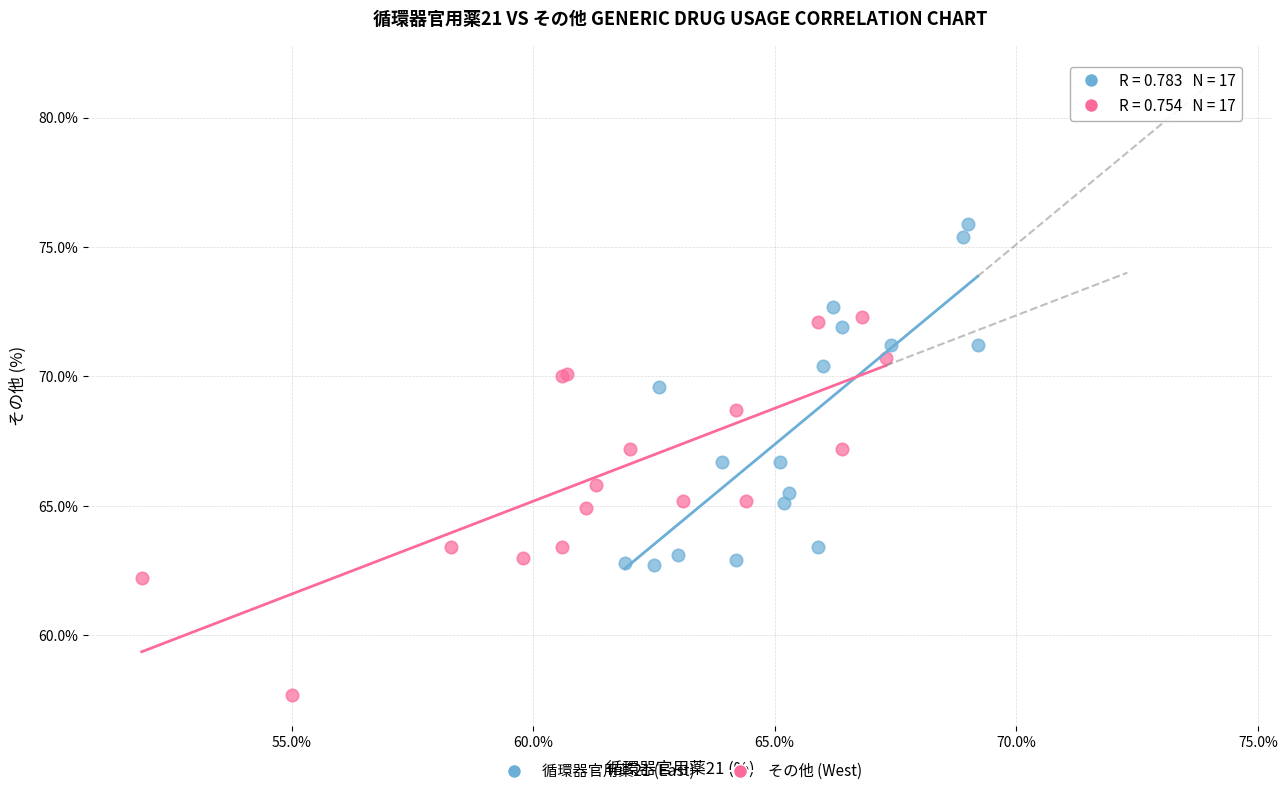

Which series reaches the maximum Y coordinate?

循環器官用薬21 (East)